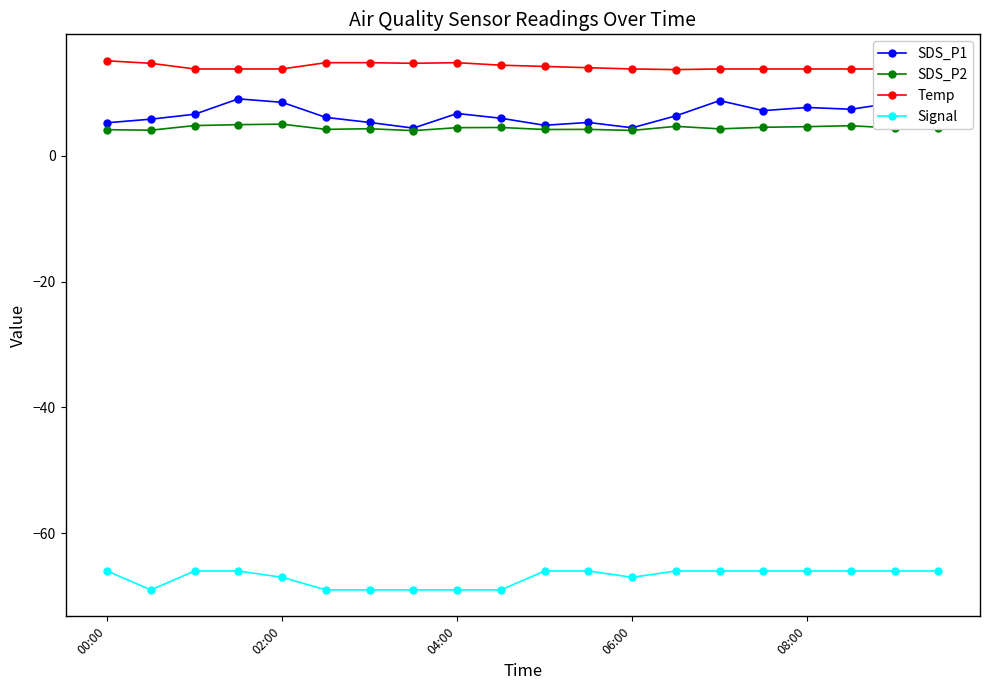

Does the chart display data point markers on the line(s)?

Yes